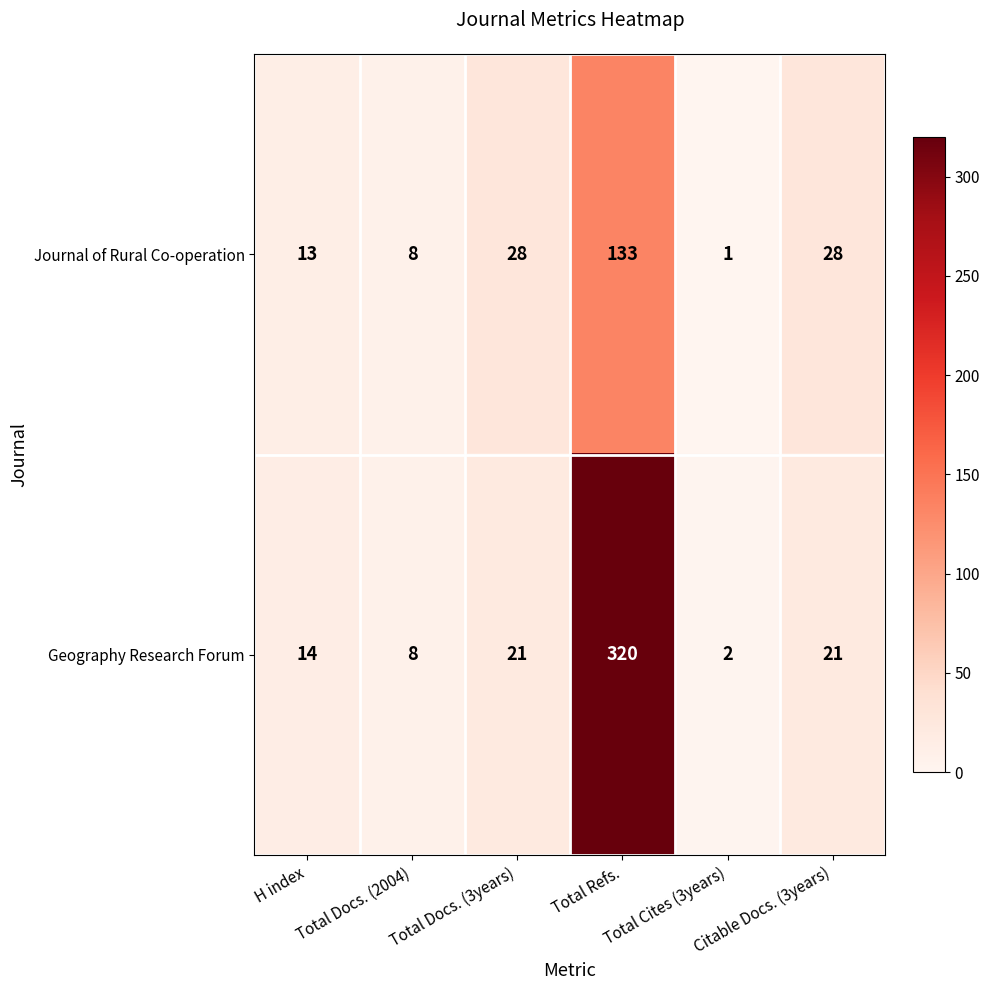

At how many categories does at least one series exceed 68?

1